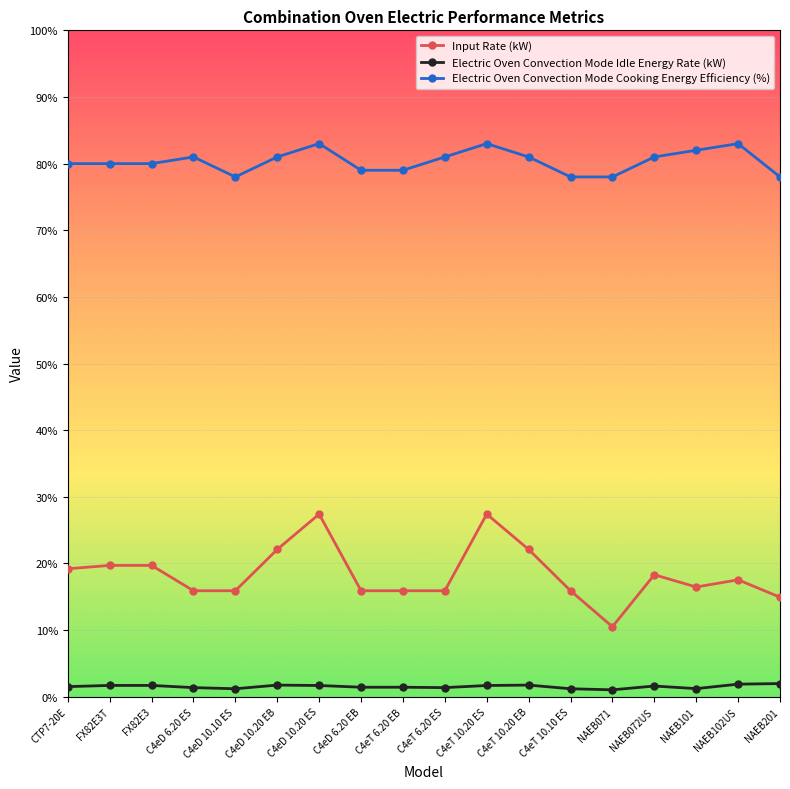

What is the label of the 13th point from the left?

C4eT 10.10 ES